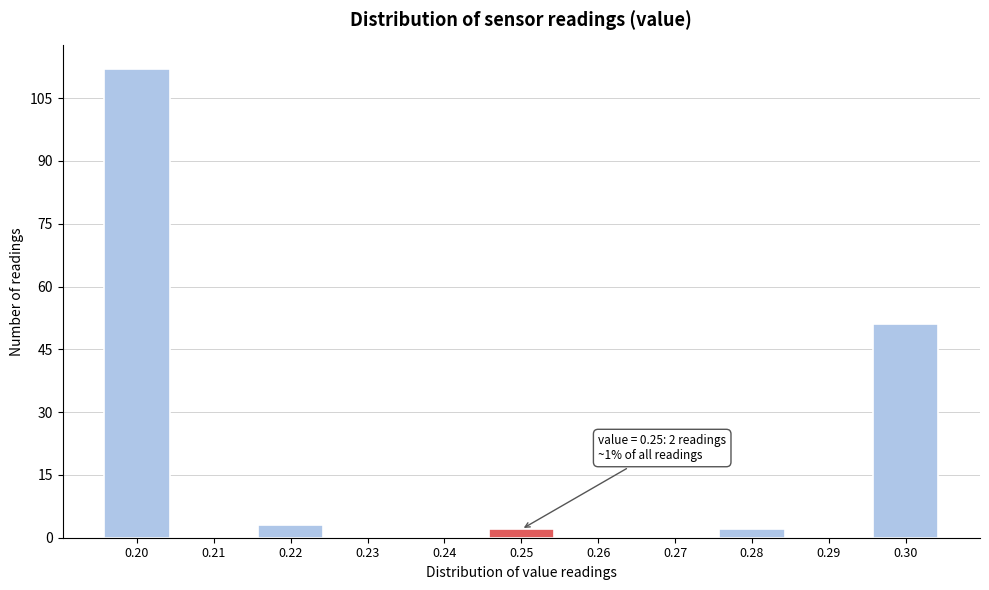

Over which range of the x-axis is the bar tallest?

0.195 to 0.205